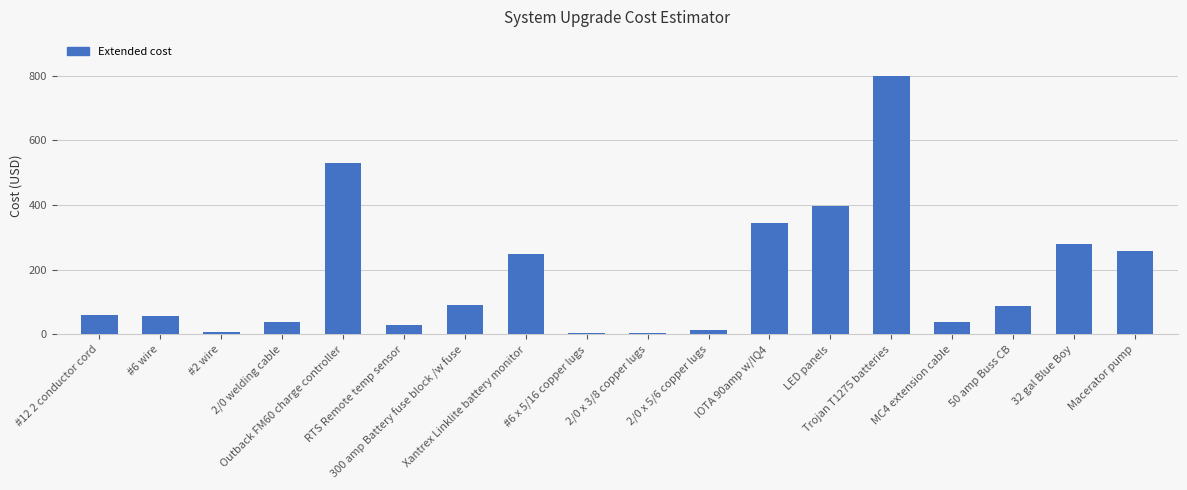

How many values are below 87?

9